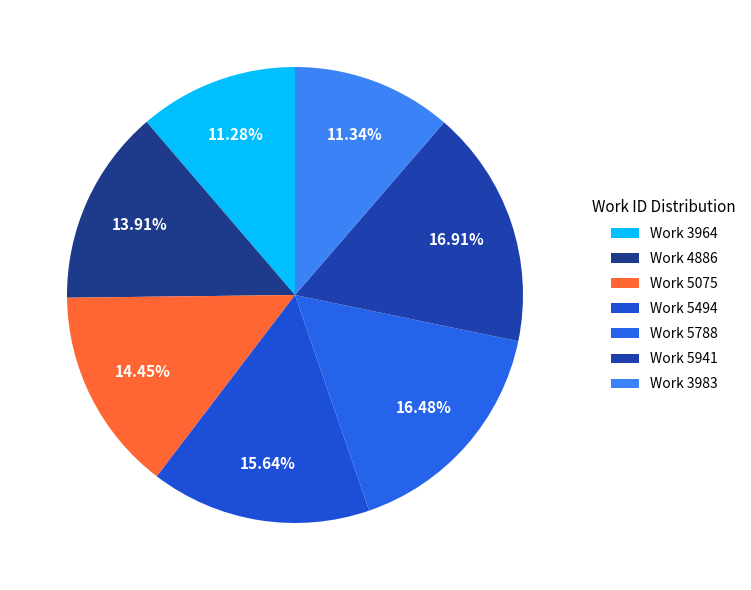

To the nearest percent, what is the difference between the largest and smallest slice percentages?

6%